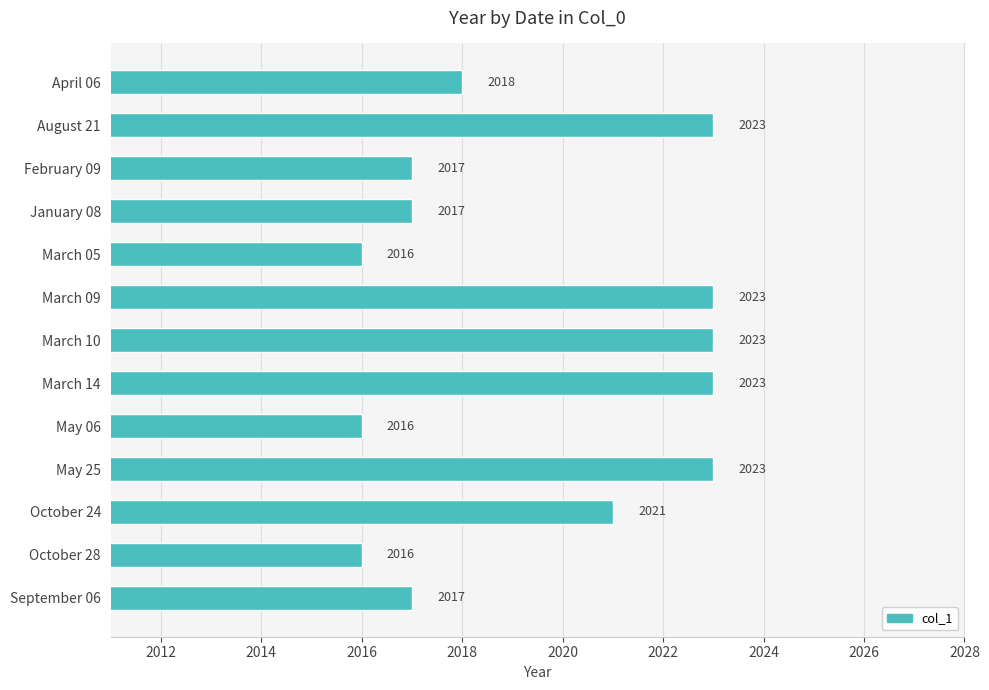

Are the bars grouped side by side (vs. stacked)?

No